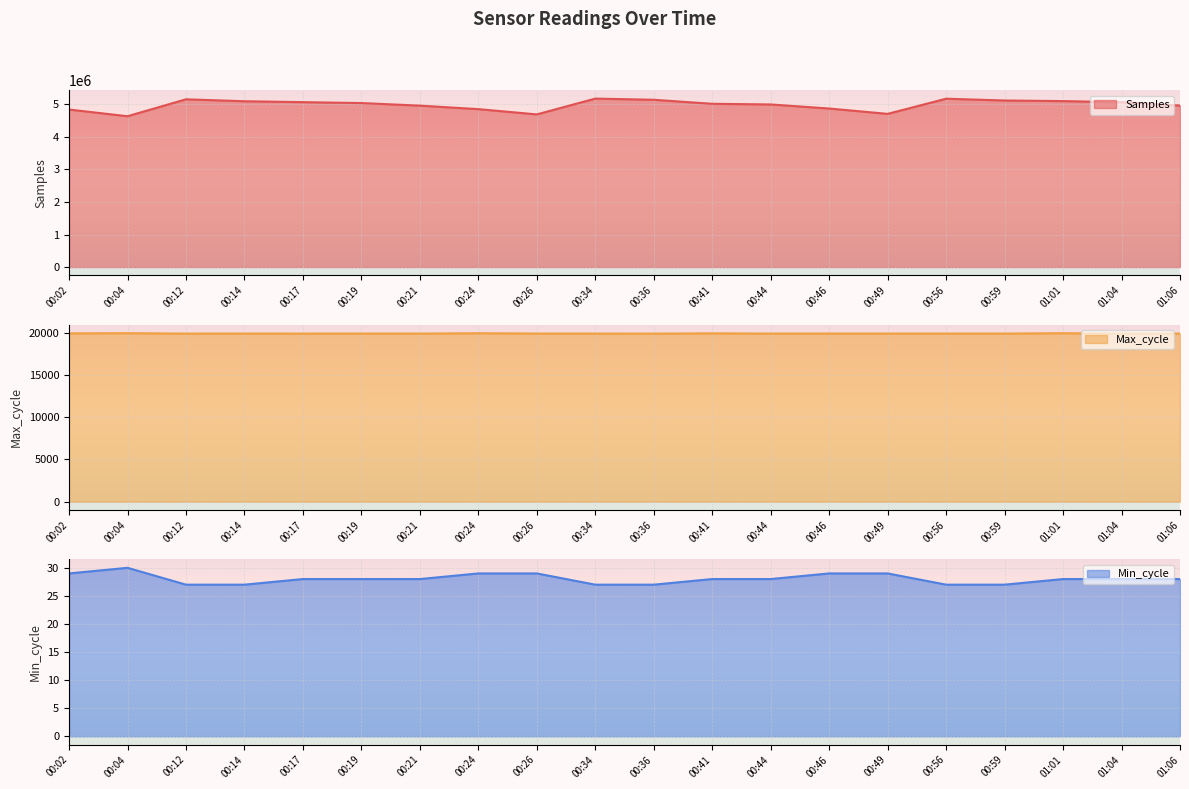

Which label corresponds to the smallest value in the chart?

00:12